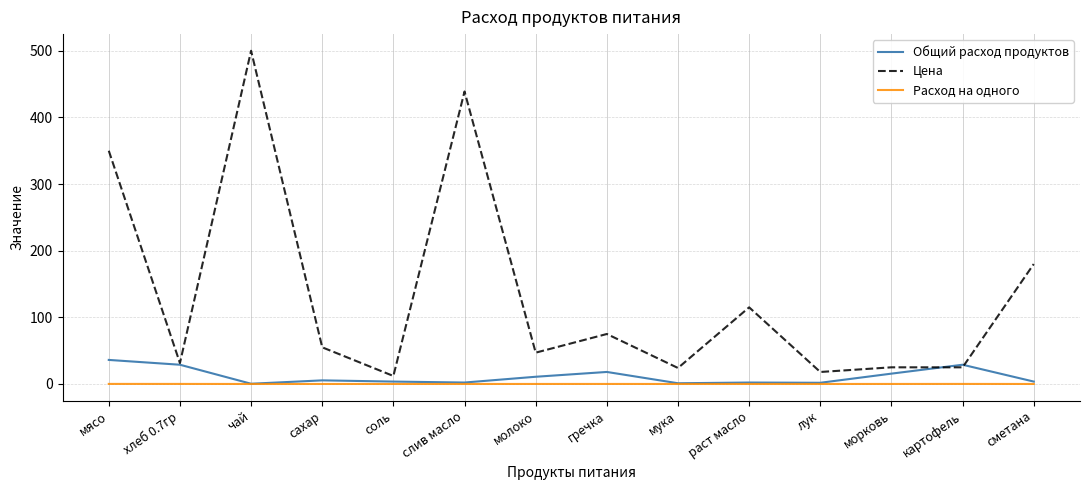

What is the total value across all series at молоко?

57.9